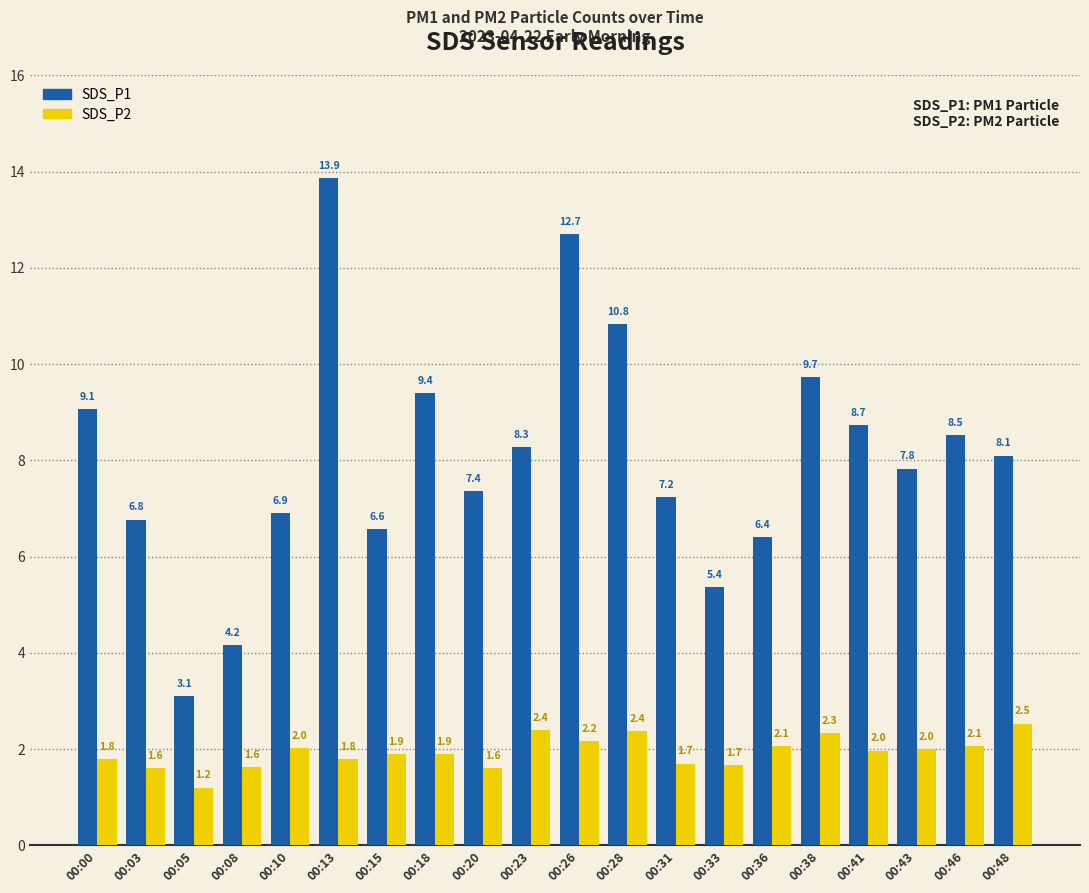

What is the difference between the second highest and minimum values in the SDS_P1 series?

9.6